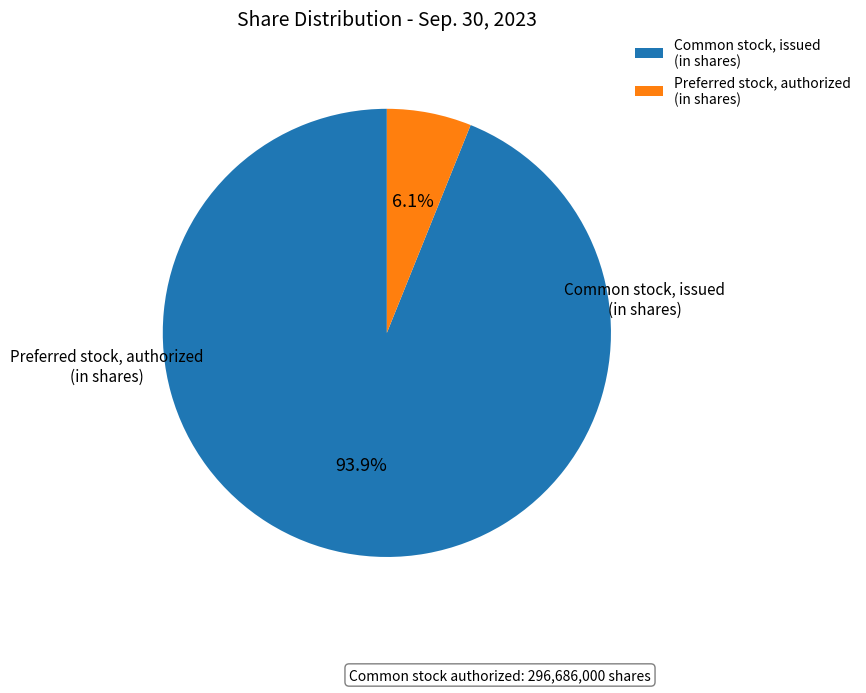

True or false: Preferred stock, authorized (in shares) accounts for 1% of the total.

False